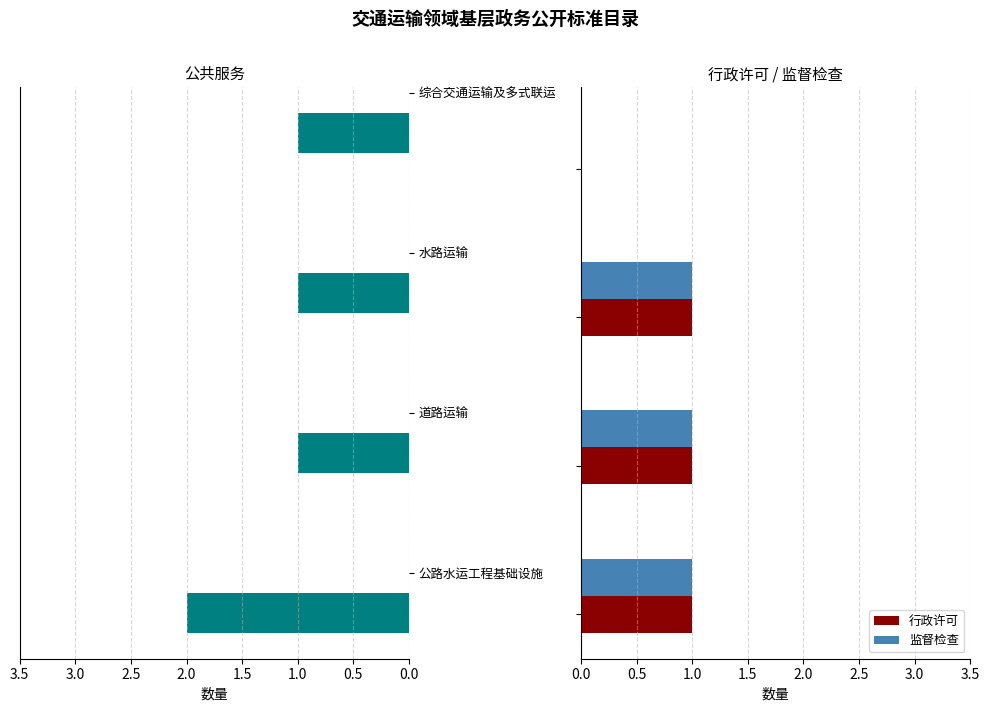

Reading left to right, transcribe all the data shown in this chart.

公共服务: 2	1	1	1
行政许可: 1	1	1	0
监督检查: 1	1	1	0